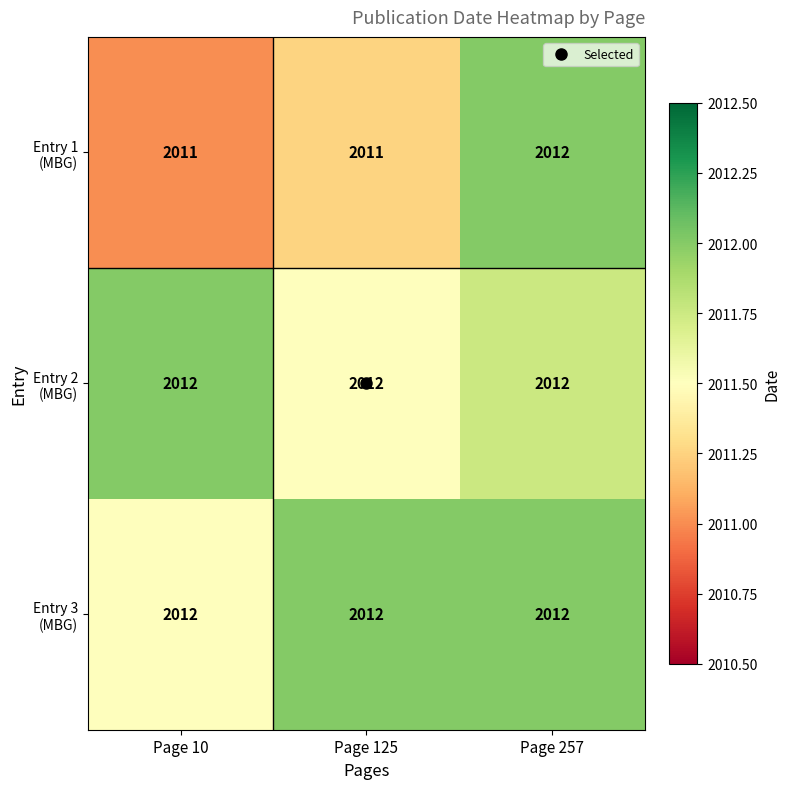

At how many categories does at least one series exceed 2011?

3